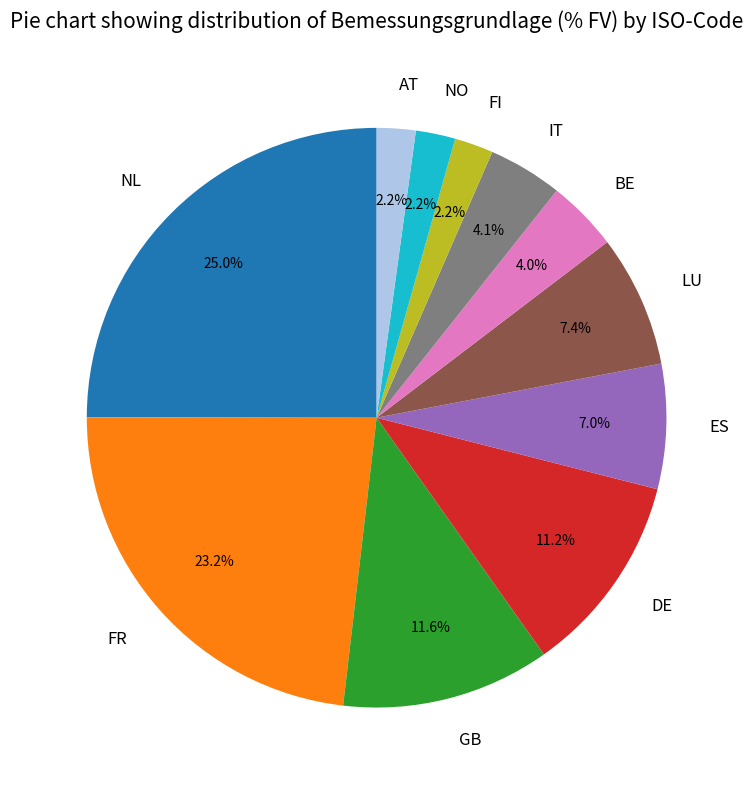

How many segments does this pie chart have?

11